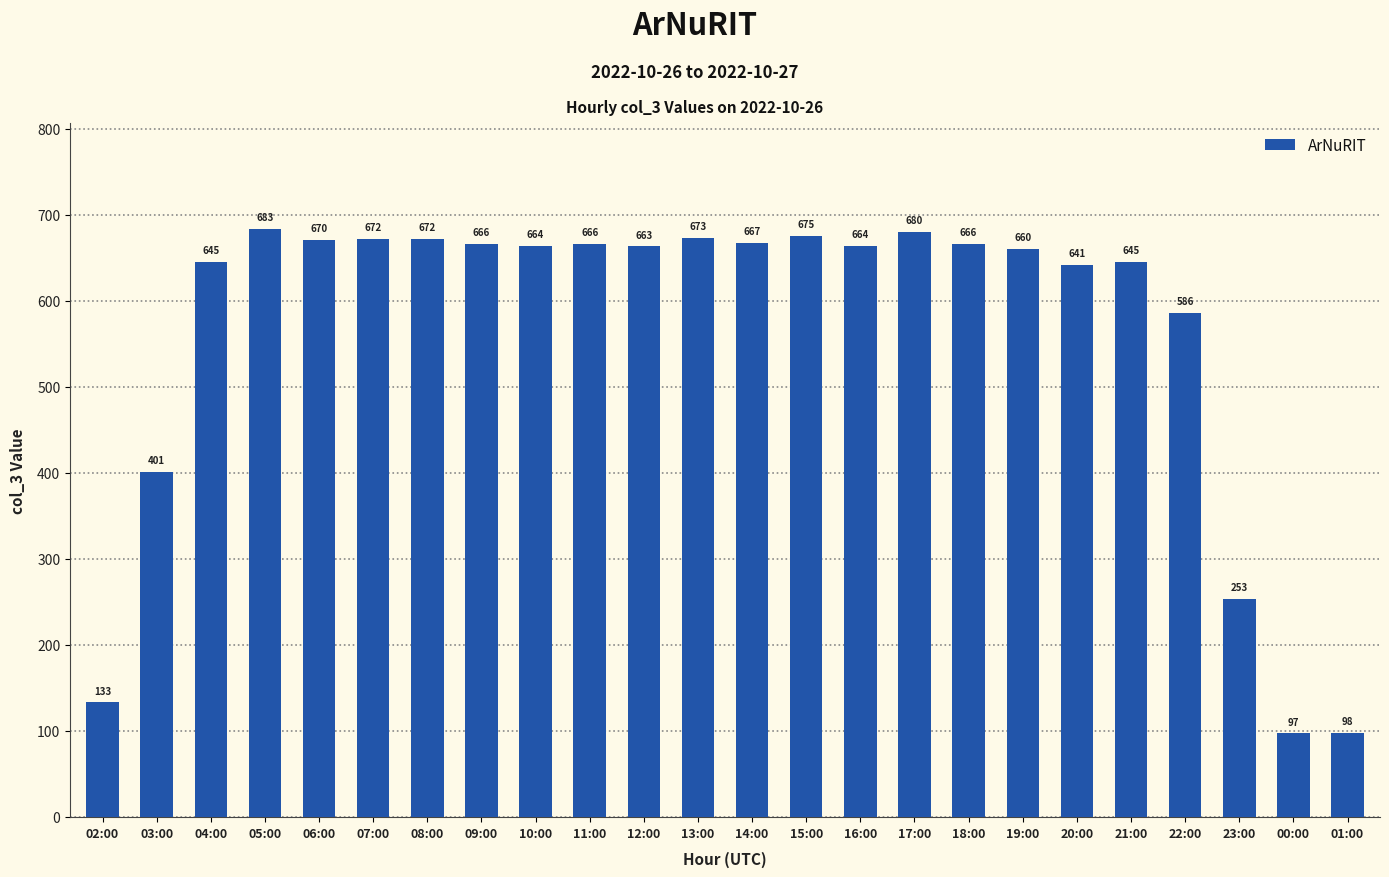

How many values are below 664?

11